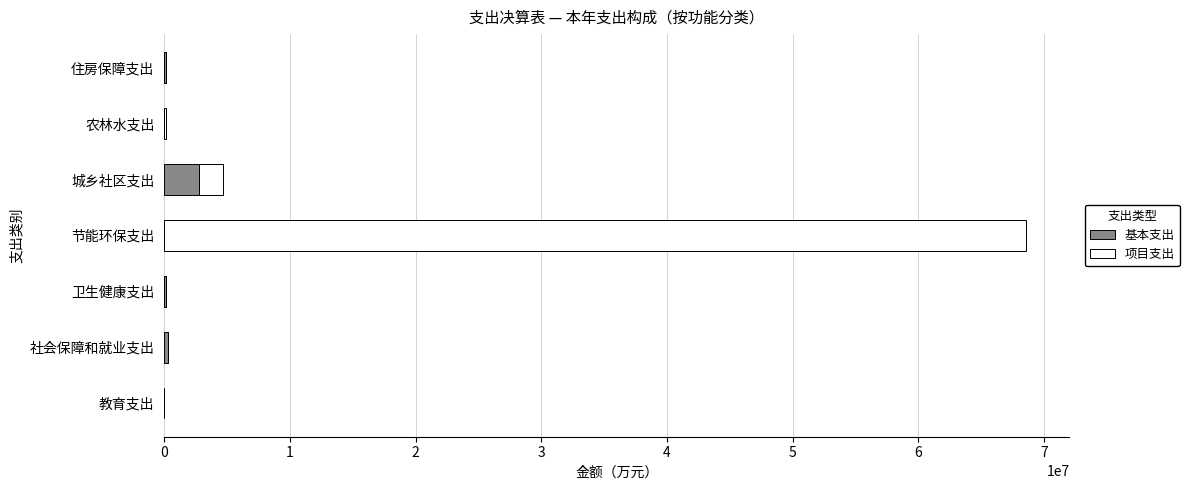

What is the sum of all 基本支出 values?

3405098.9